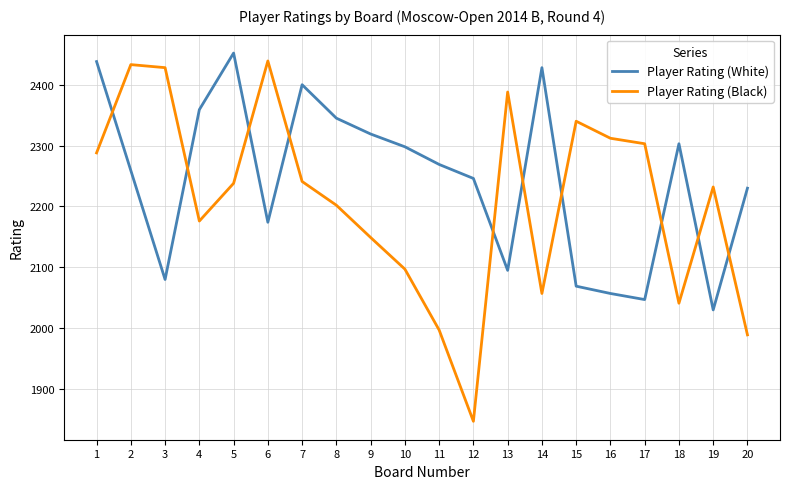

What is the difference between the highest and lowest values at 15?

271